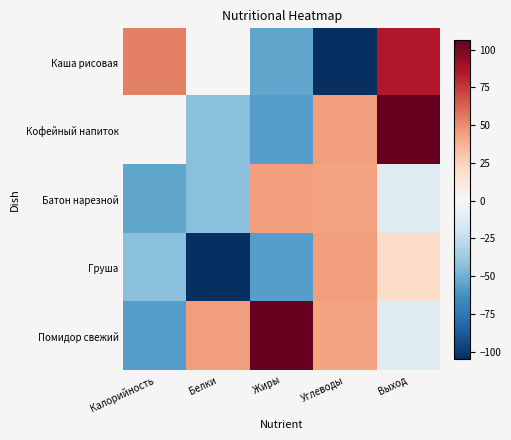

What is the greatest value displayed?

106.3